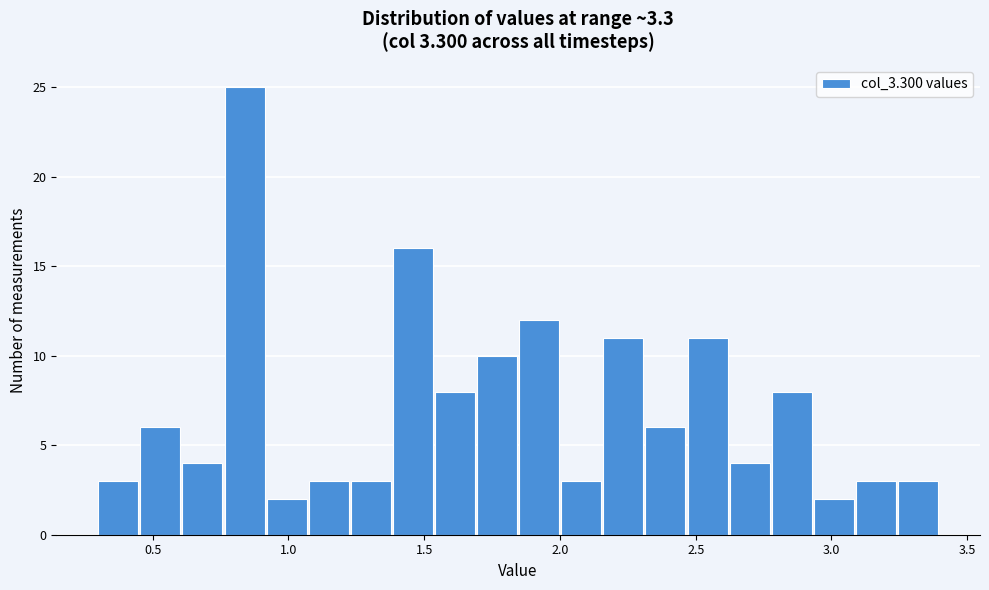

Read against the x-axis, roughly where is the centre of the tallest bar?

0.85